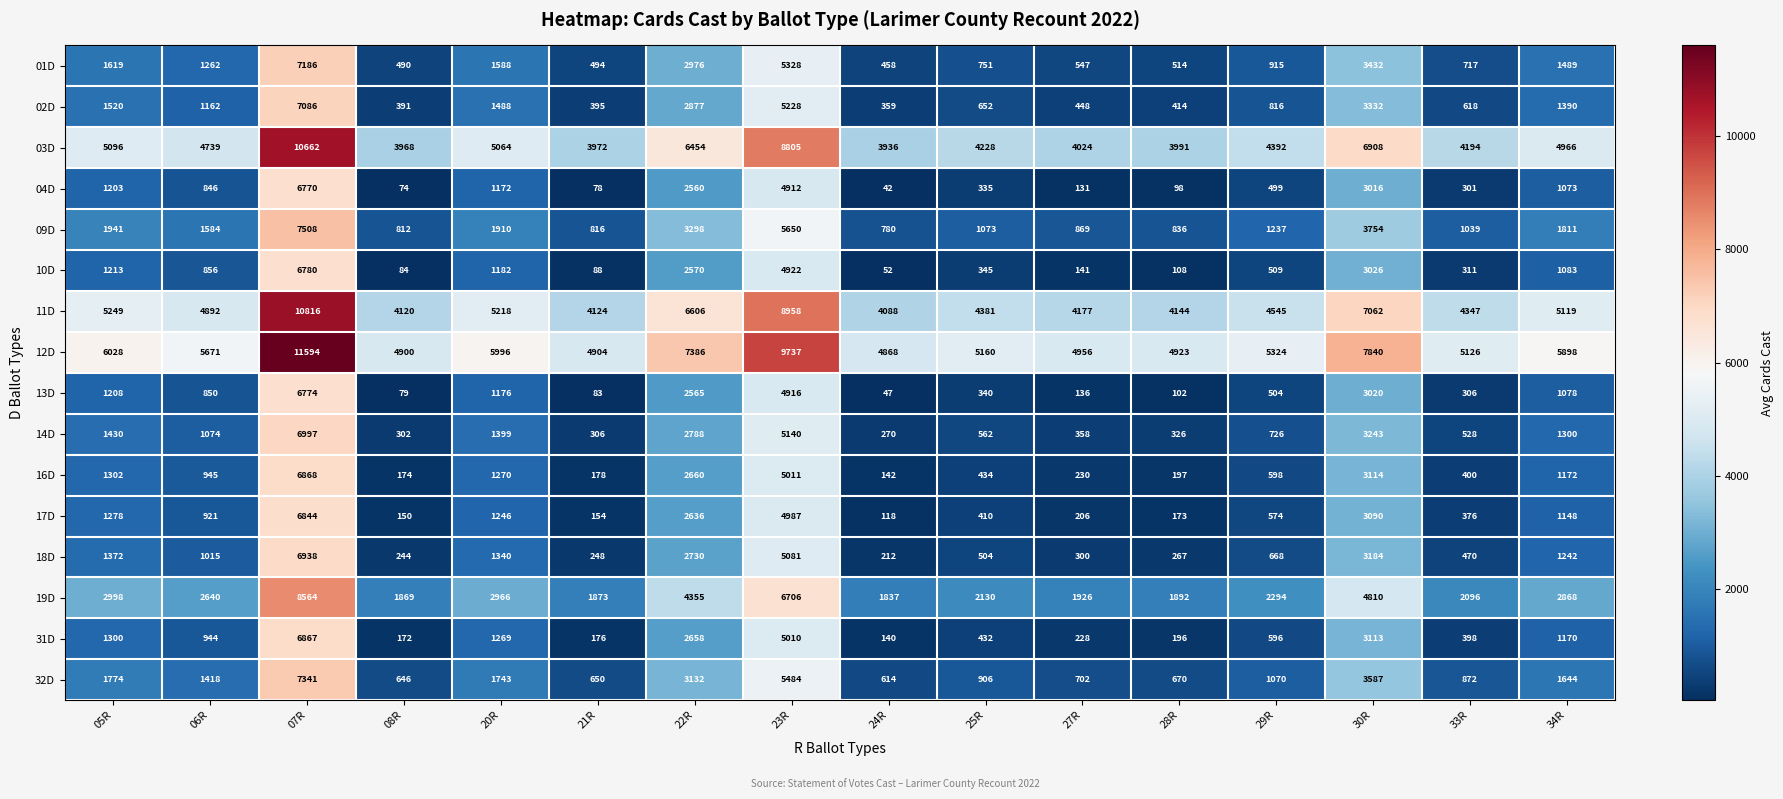

What is the sum of all 11D values?

87846